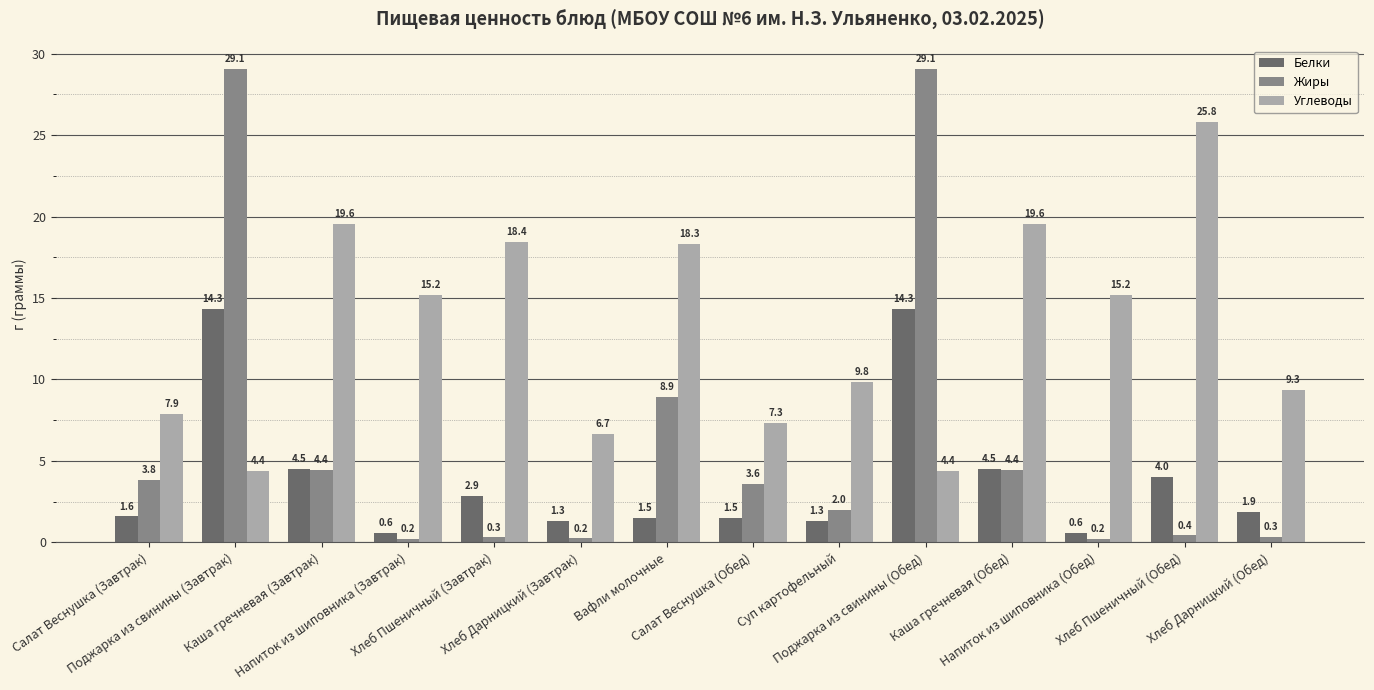

True or false: Углеводы has a value of 10.1 at Напиток из шиповника (Обед).

False